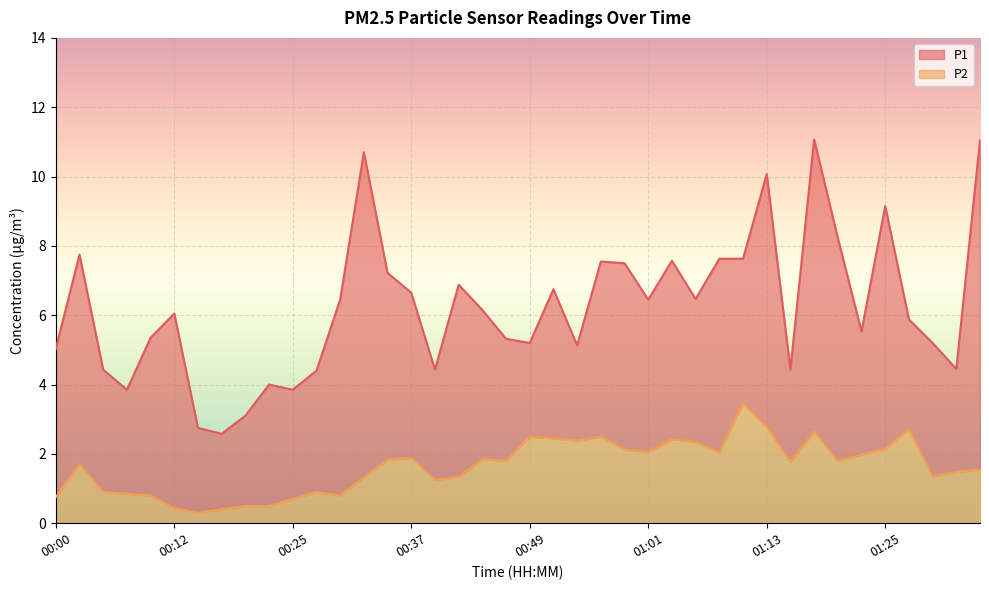

How many data points in P1 are above 6?

21